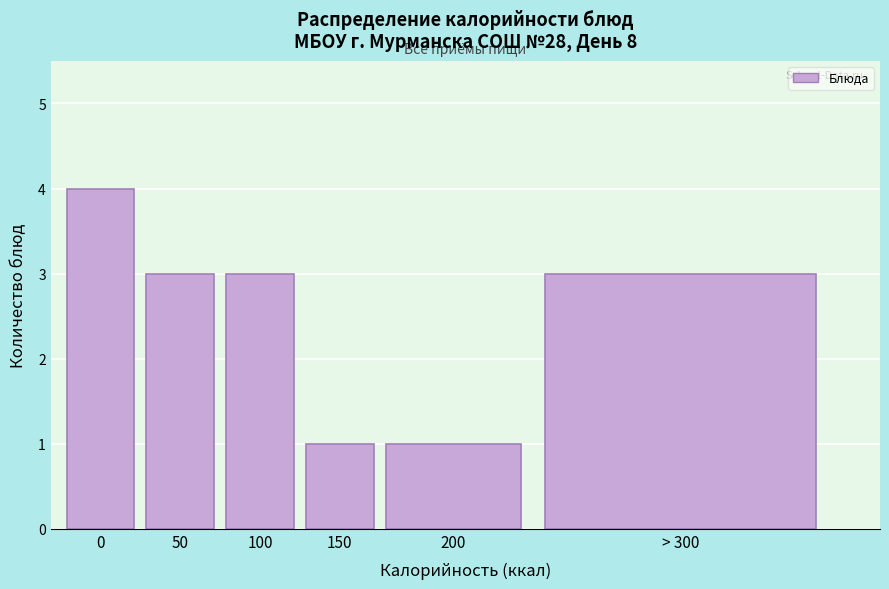

Reading right to left, what are all the values shown in this chart?

> 300=3	200=1	150=1	100=3	50=3	0=4